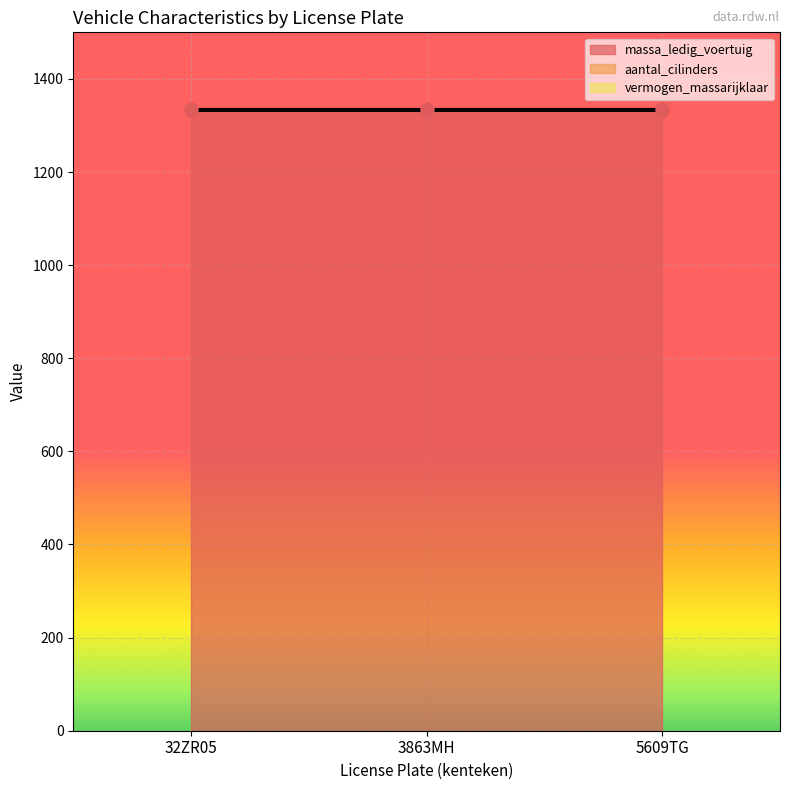

Which series has the largest Y range (max minus min)?

vermogen_massarijklaar